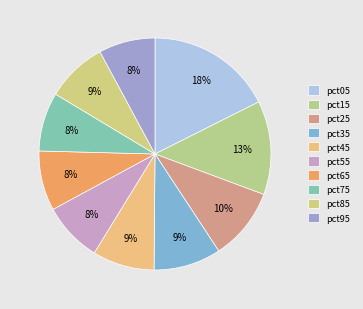

To the nearest percent, what is the average slice percentage?

10%